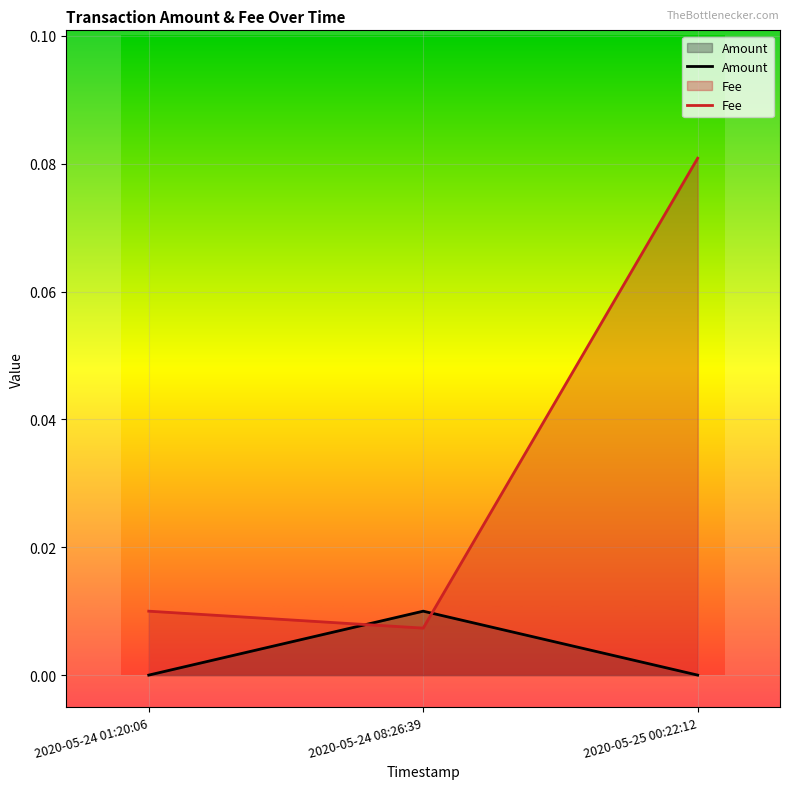

What is the difference between the maximum and minimum values in the Fee series?

0.1